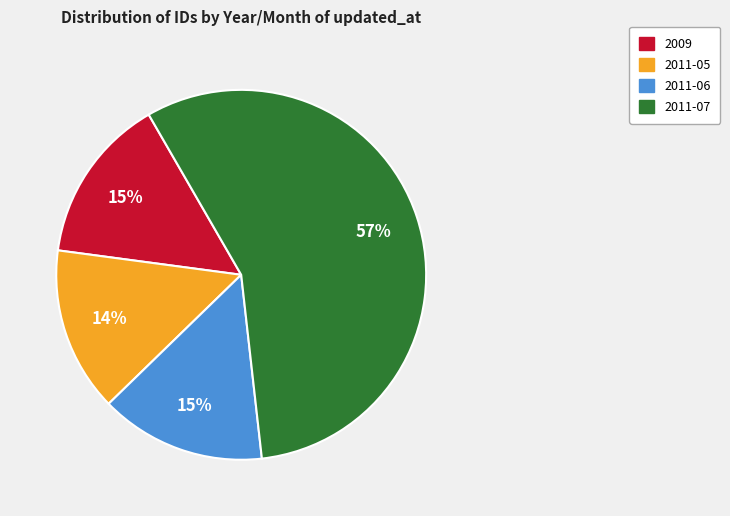

True or false: 2011-06 accounts for 15% of the total.

True